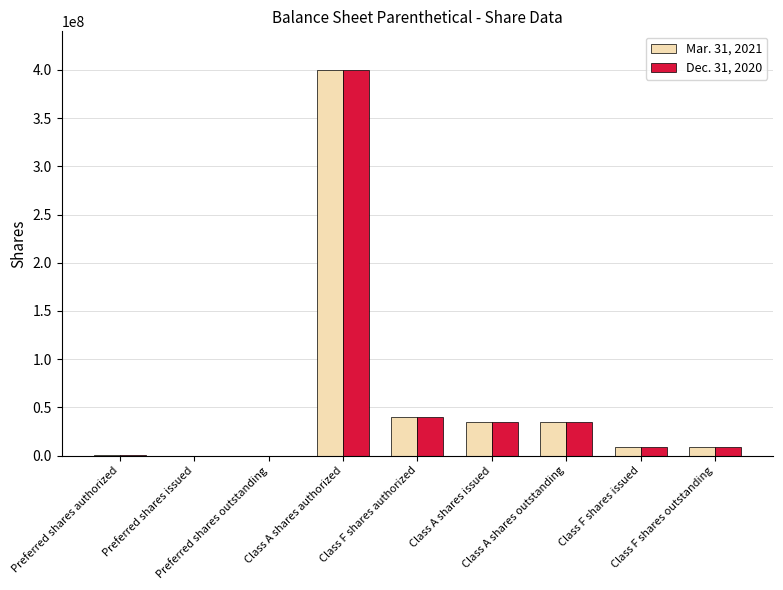

What is the maximum value shown in the chart?

400000000